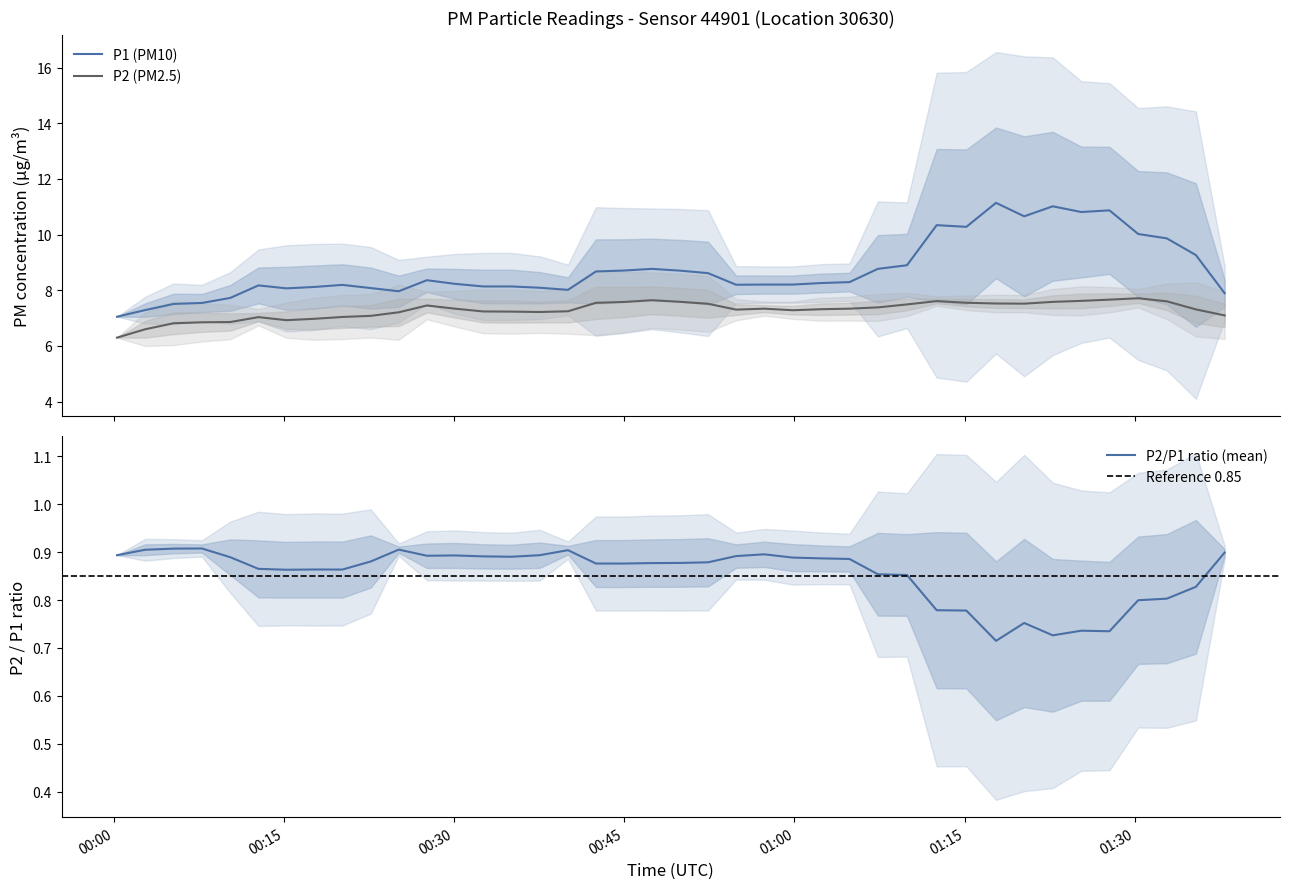

True or false: P2 (PM2.5) and P1 (PM10) intersect in this chart.

False